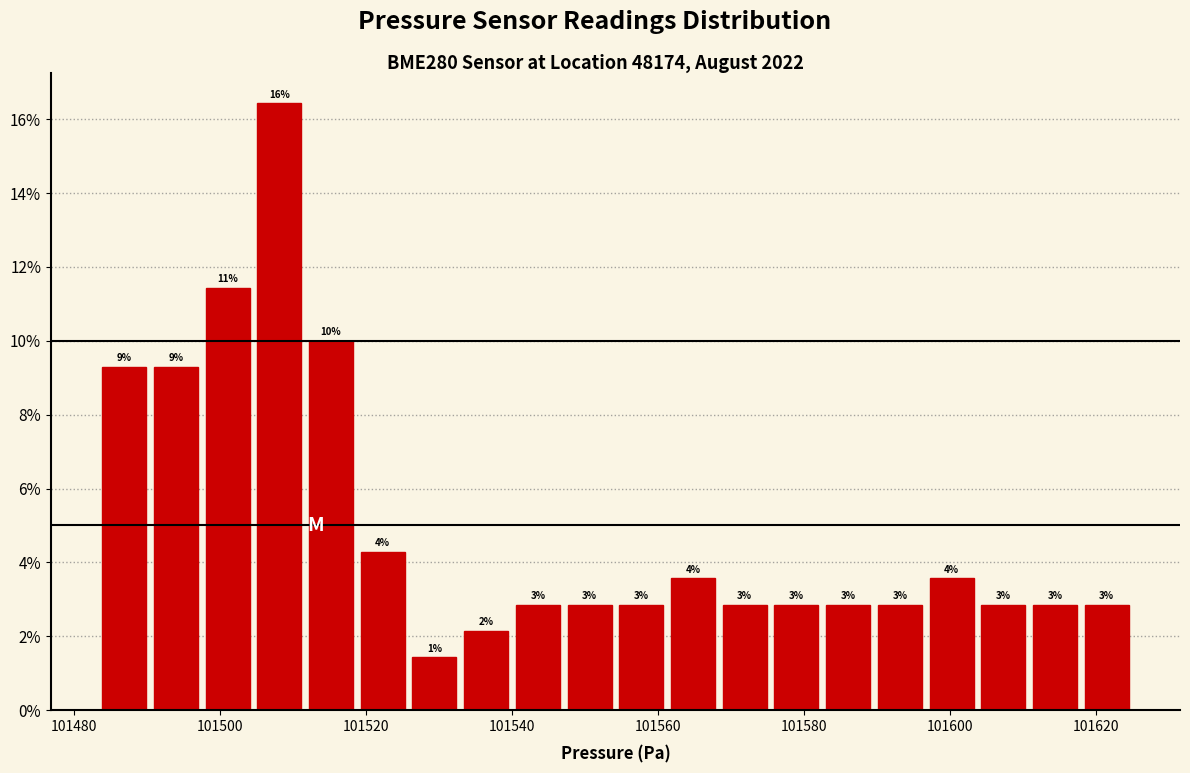

Around what value on the x-axis is the tallest bar? Give the approximate position of its centre, as read against the axis.

101508